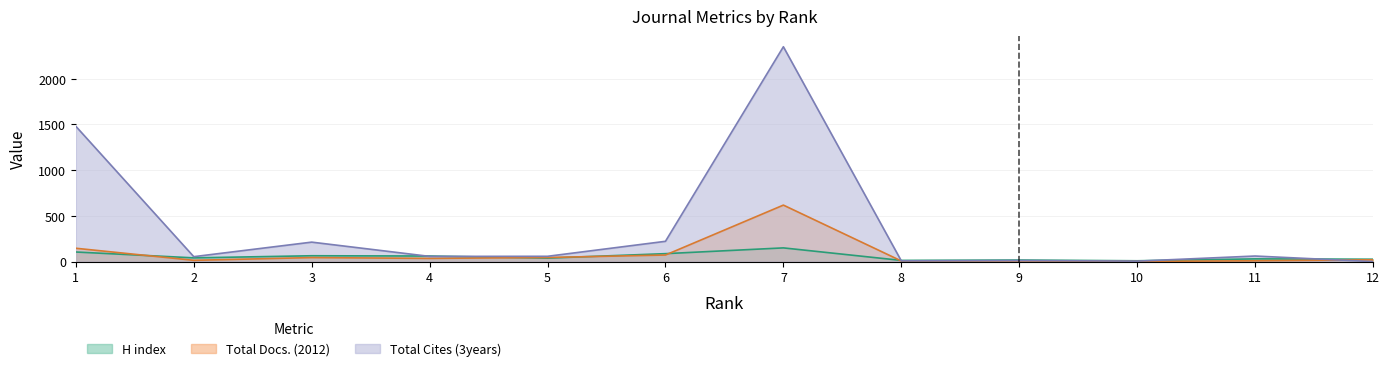

What is the maximum value for H index?

150